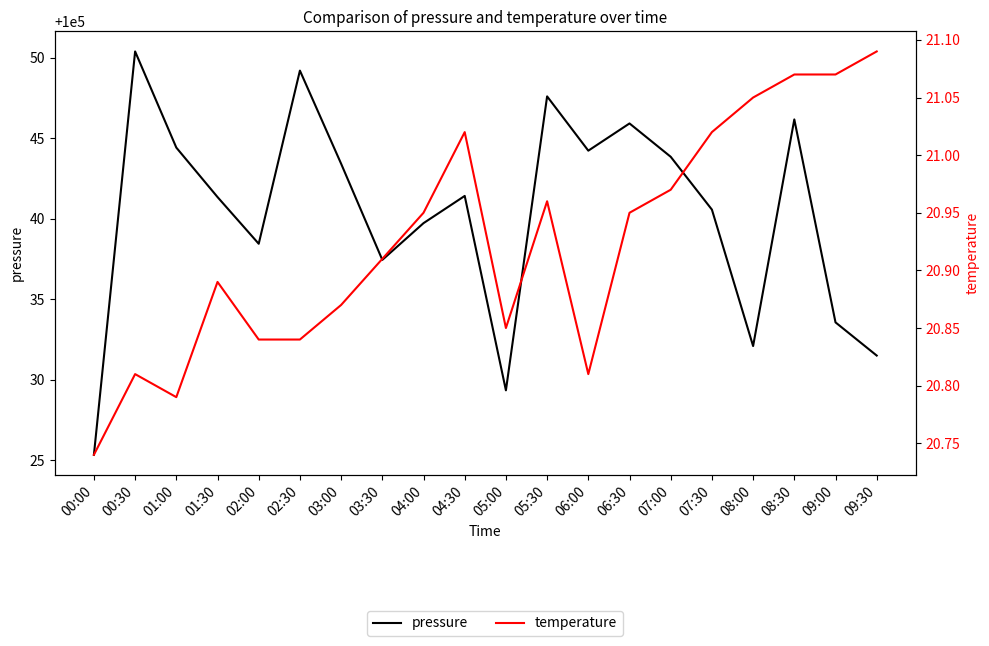

True or false: temperature has more than 2 interior local peaks.

True